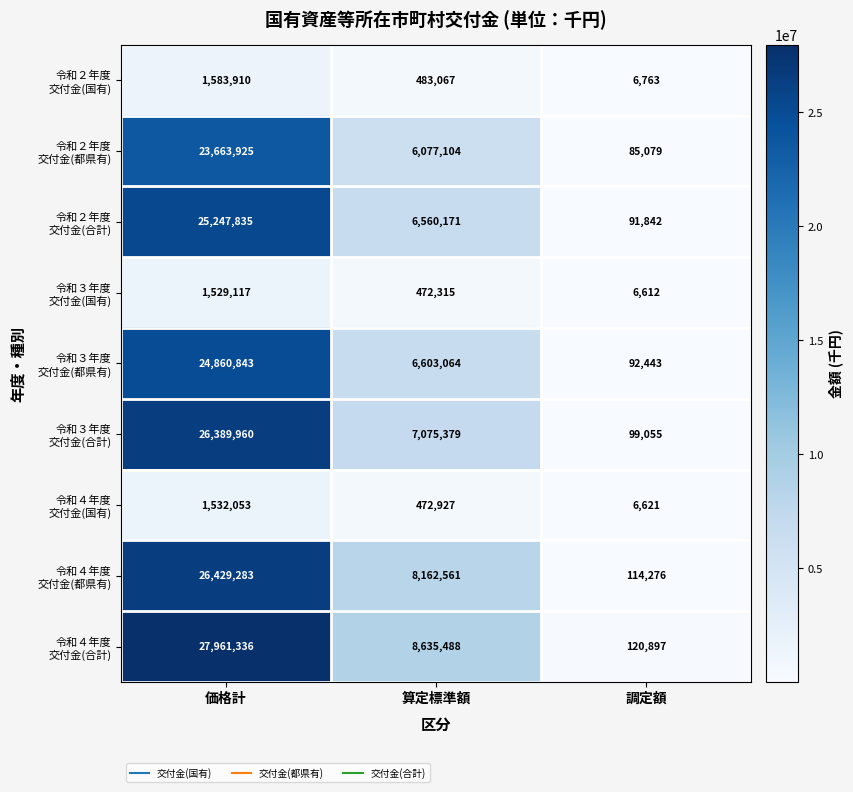

What is the greatest value displayed?

27961336